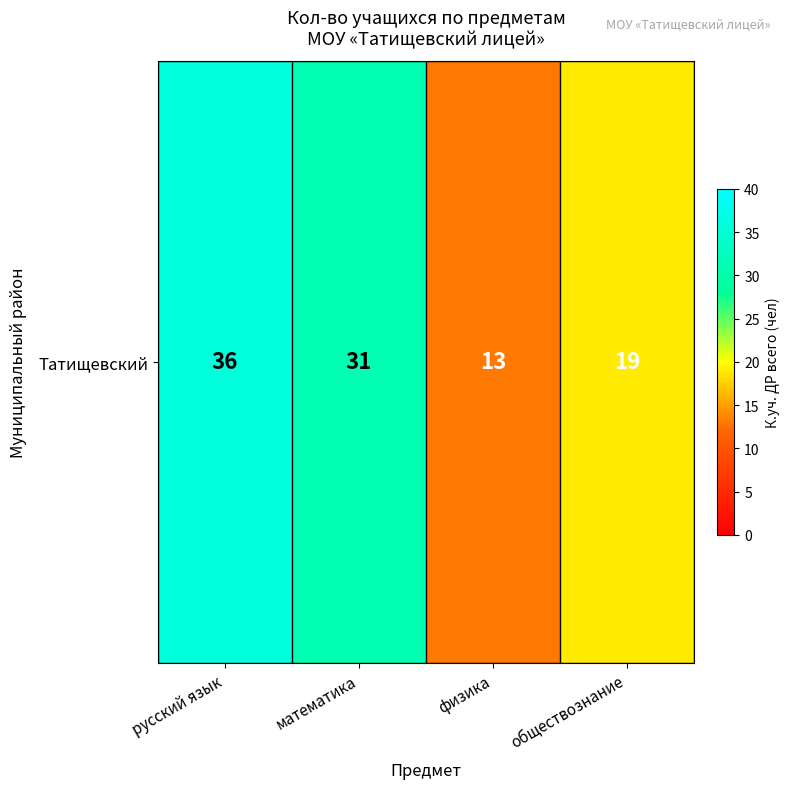

List the labels in order of value, smallest first.

физика, обществознание, математика, русский язык